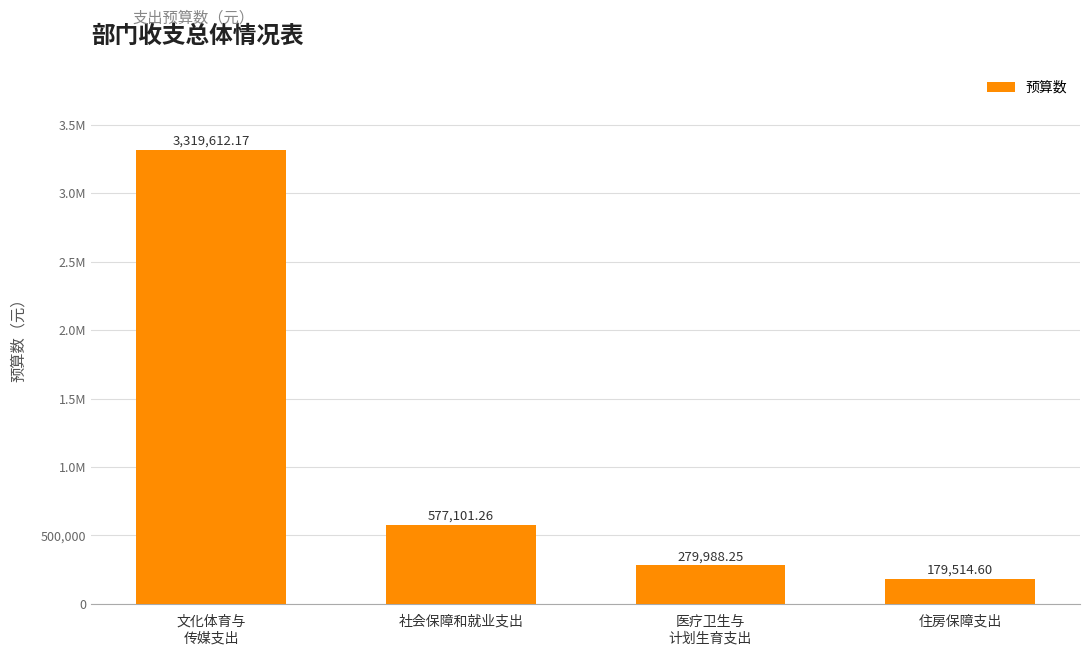

What is the label of the 4th bar from the right?

文化体育与
传媒支出